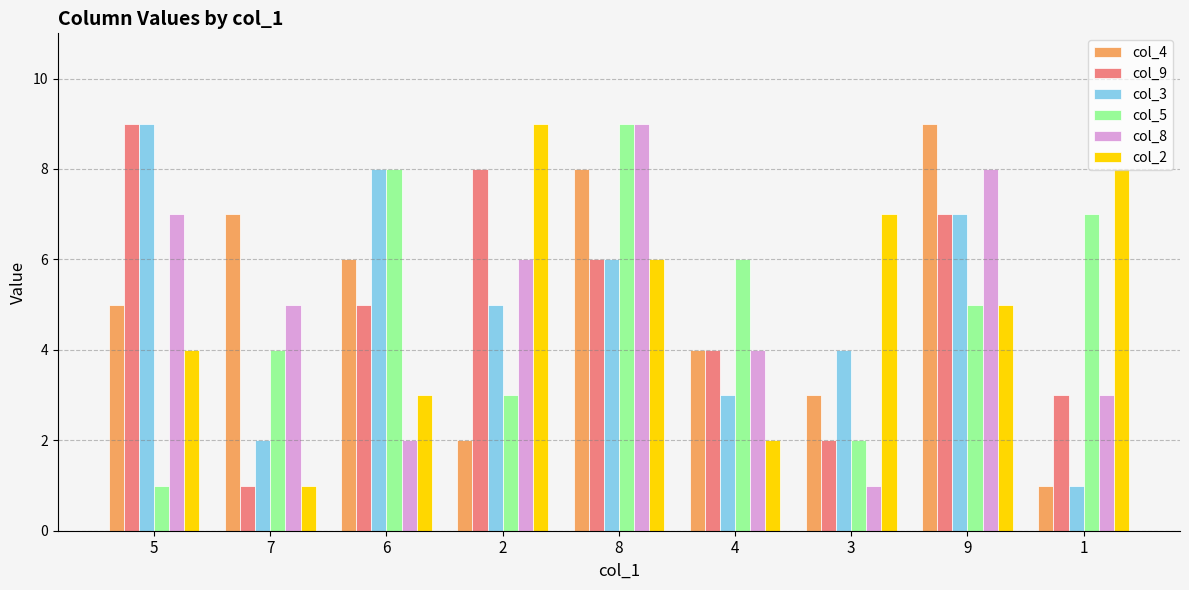

Reading right to left, transcribe all the data shown in this chart.

col_4: 1	9	3	4	8	2	6	7	5
col_9: 3	7	2	4	6	8	5	1	9
col_3: 1	7	4	3	6	5	8	2	9
col_5: 7	5	2	6	9	3	8	4	1
col_8: 3	8	1	4	9	6	2	5	7
col_2: 8	5	7	2	6	9	3	1	4